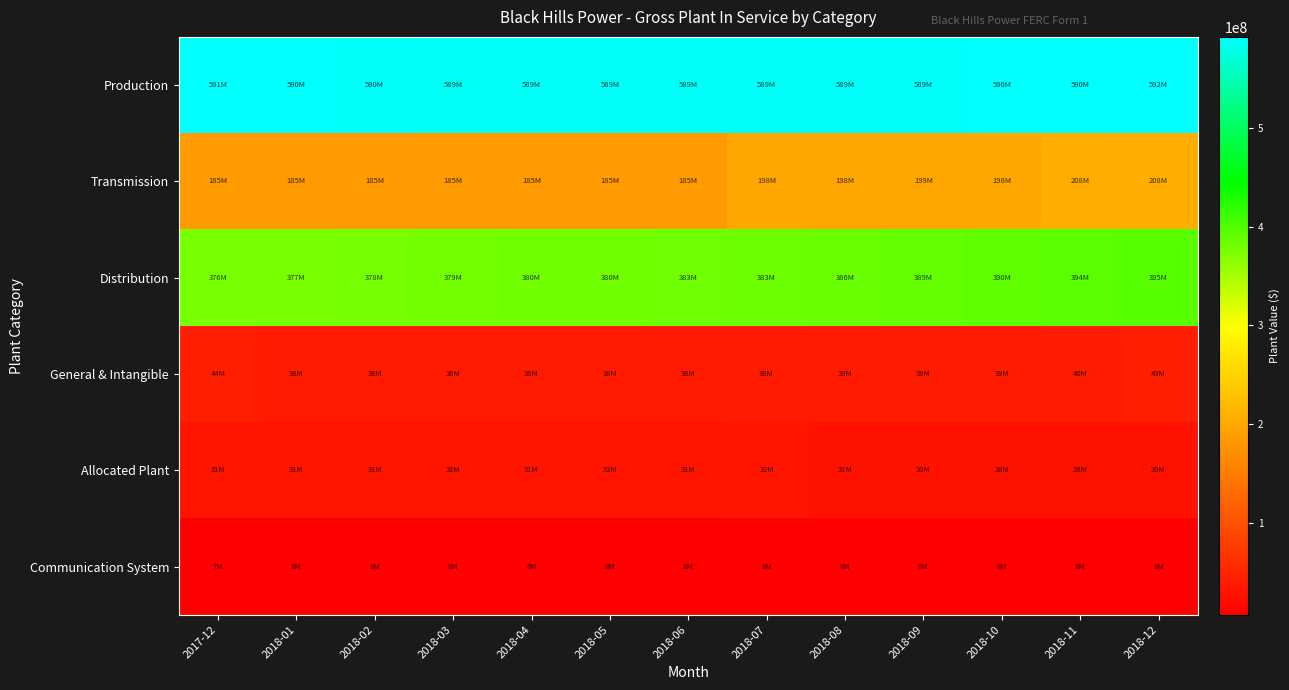

Which series changed the most between 2018-06 and 2018-09?

Transmission